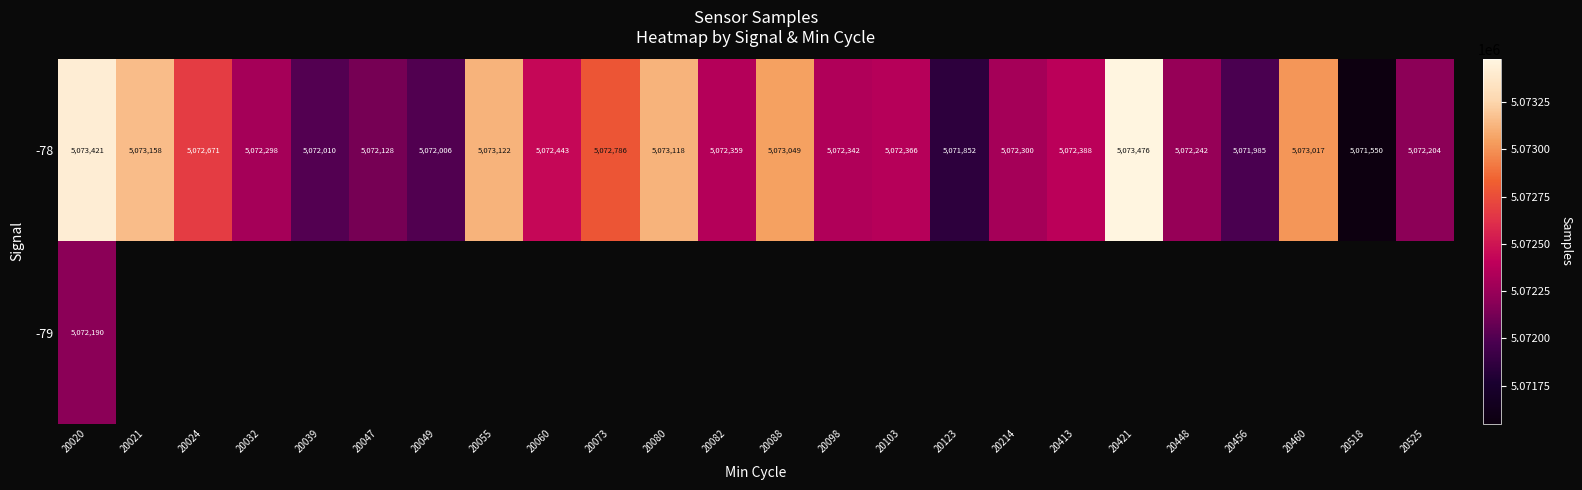

Which has a higher value, 20049 or 20080?

20080